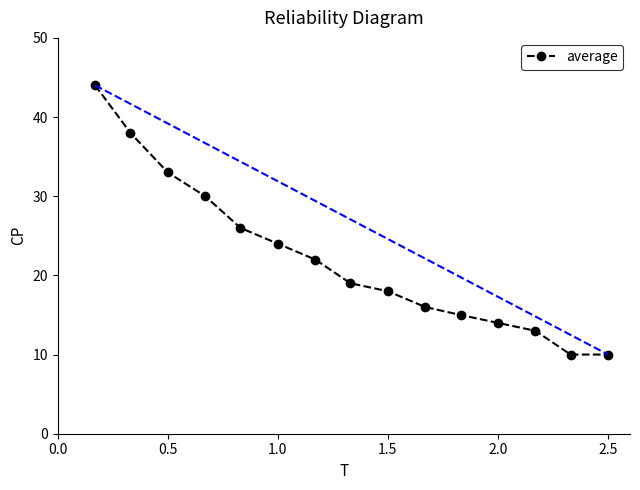

What is the smallest value displayed?

10